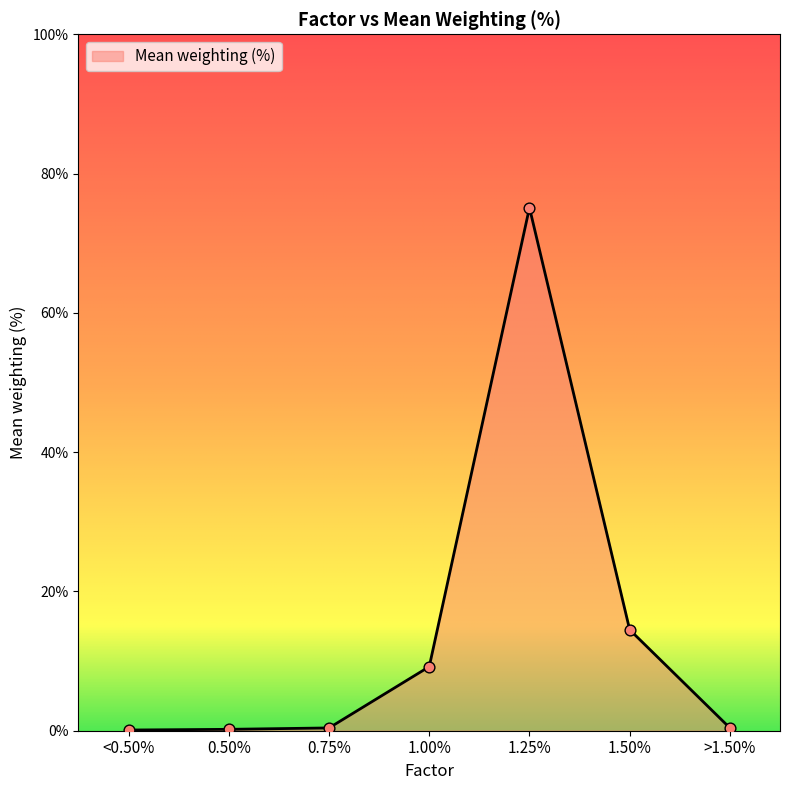

What is the change in value from 0.50% to >1.50%?

+0.2